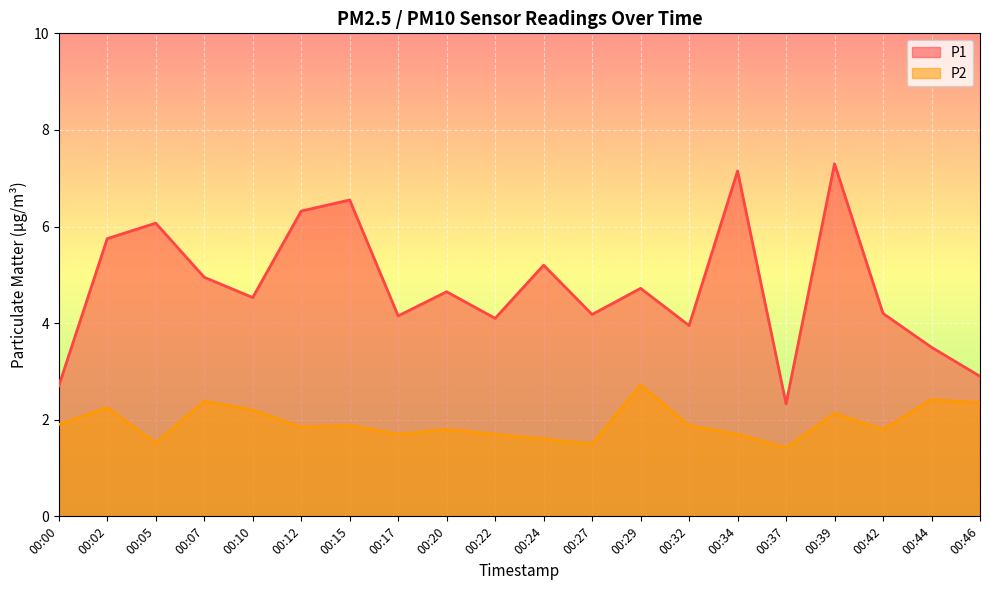

How many data points in P1 are above 4?

15